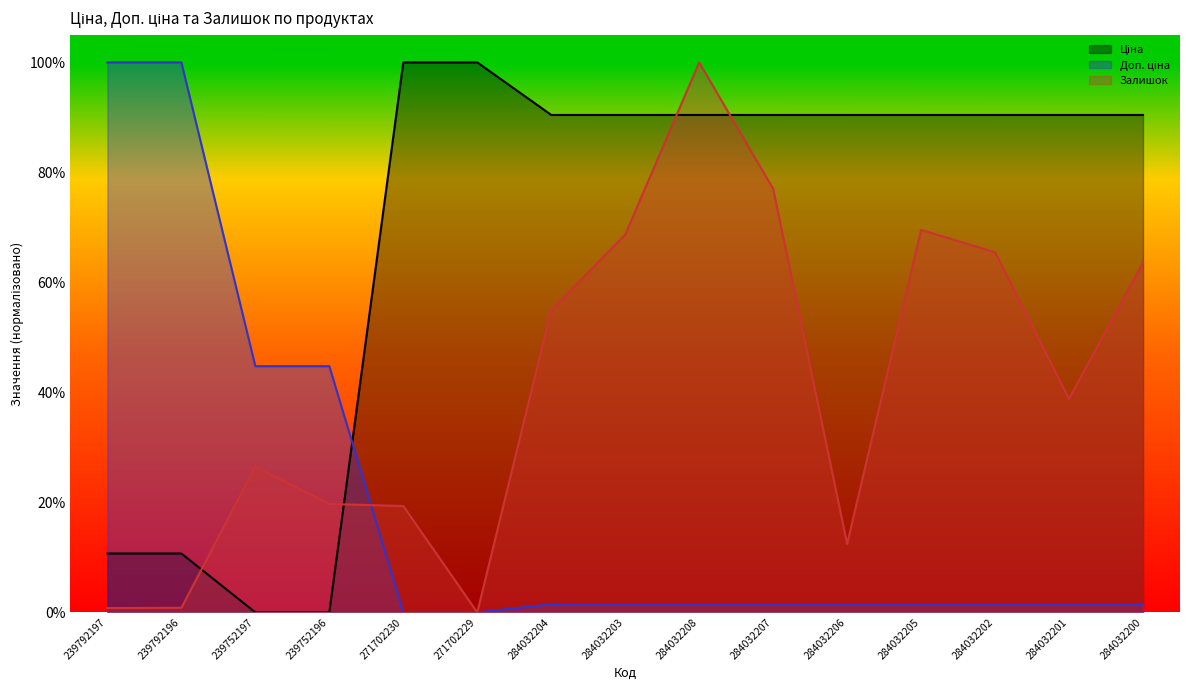

What is the difference between the maximum and minimum values in the Ціна series?

1.0